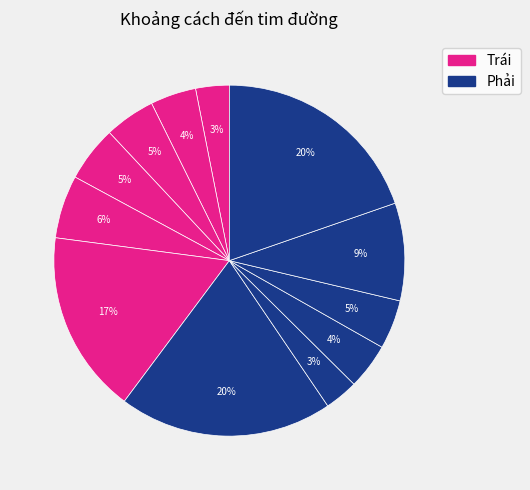

How many segments does this pie chart have?

12